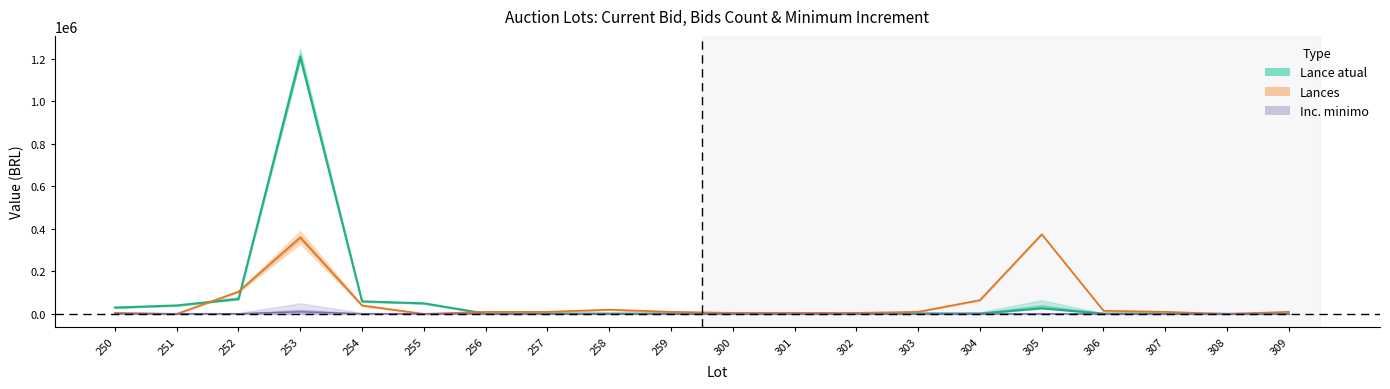

Where is Inc. minimo nearest to the value 5050?

250